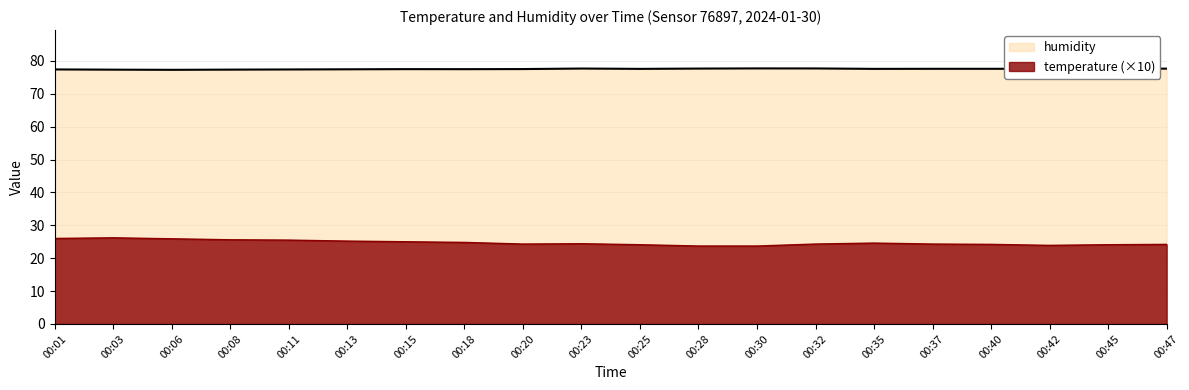

True or false: humidity has a value of 77.7 at 00:47.

True